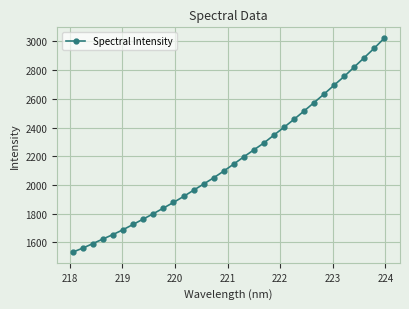

What is the difference between the maximum and minimum values?

1490.3